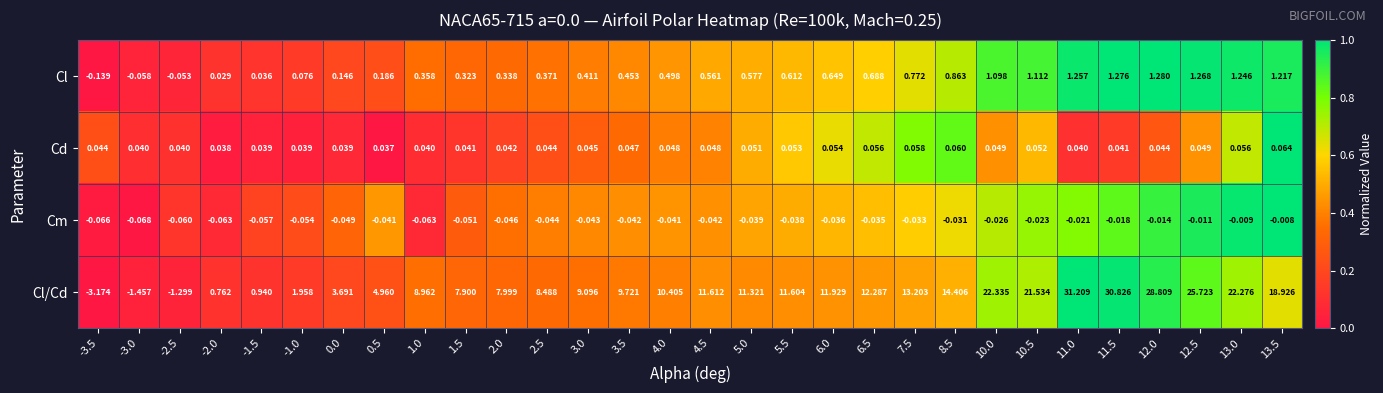

Is the value of Cl at 3.0 greater than the value of Cl/Cd at -1.0?

No